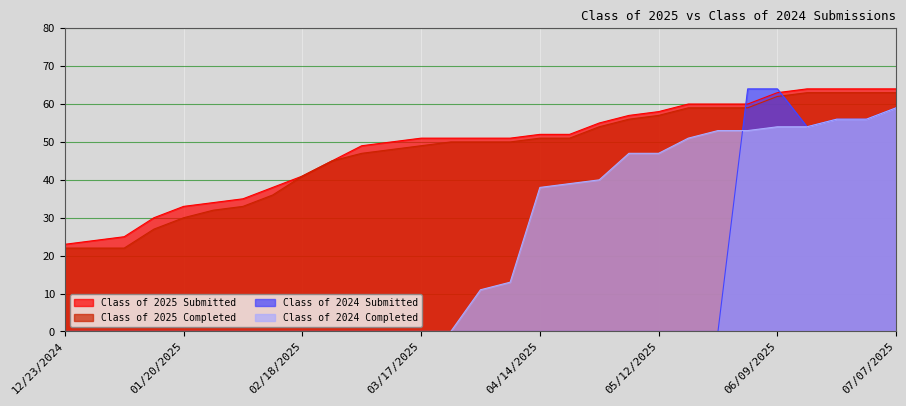

Rank the series at 07/07/2025 from highest to lowest value.

Class of 2025 Submitted, Class of 2025 Completed, Class of 2024 Submitted, Class of 2024 Completed